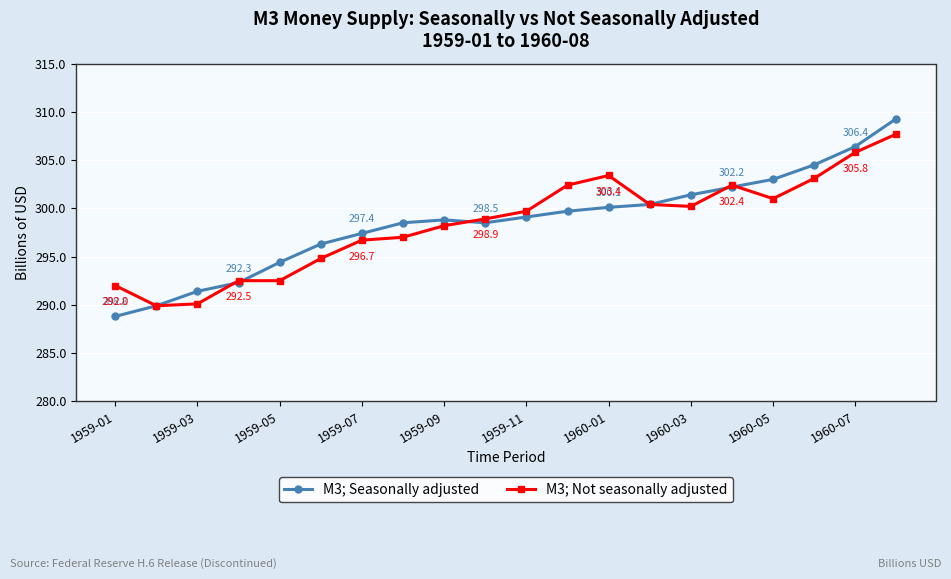

What is the value of the M3; Seasonally adjusted point at the 3rd from the left?

291.4